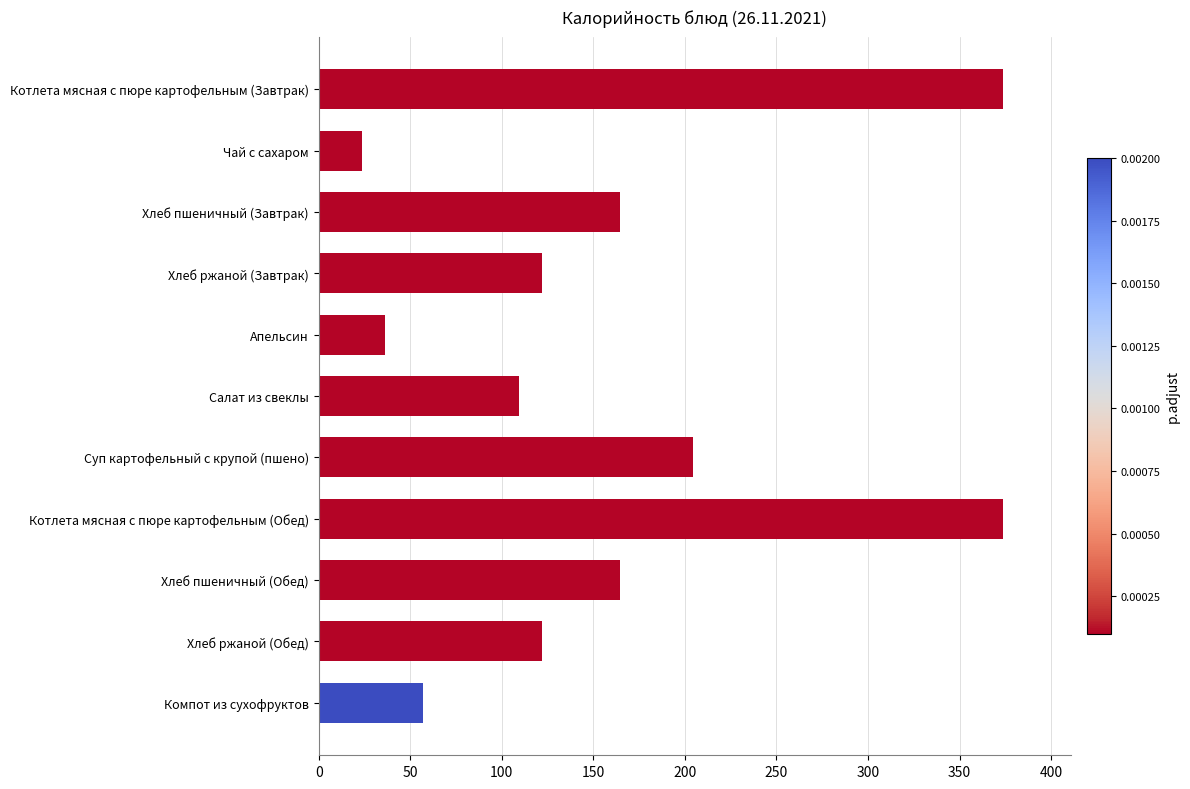

Is it true that the value at Салат из свеклы is 109.3?

True